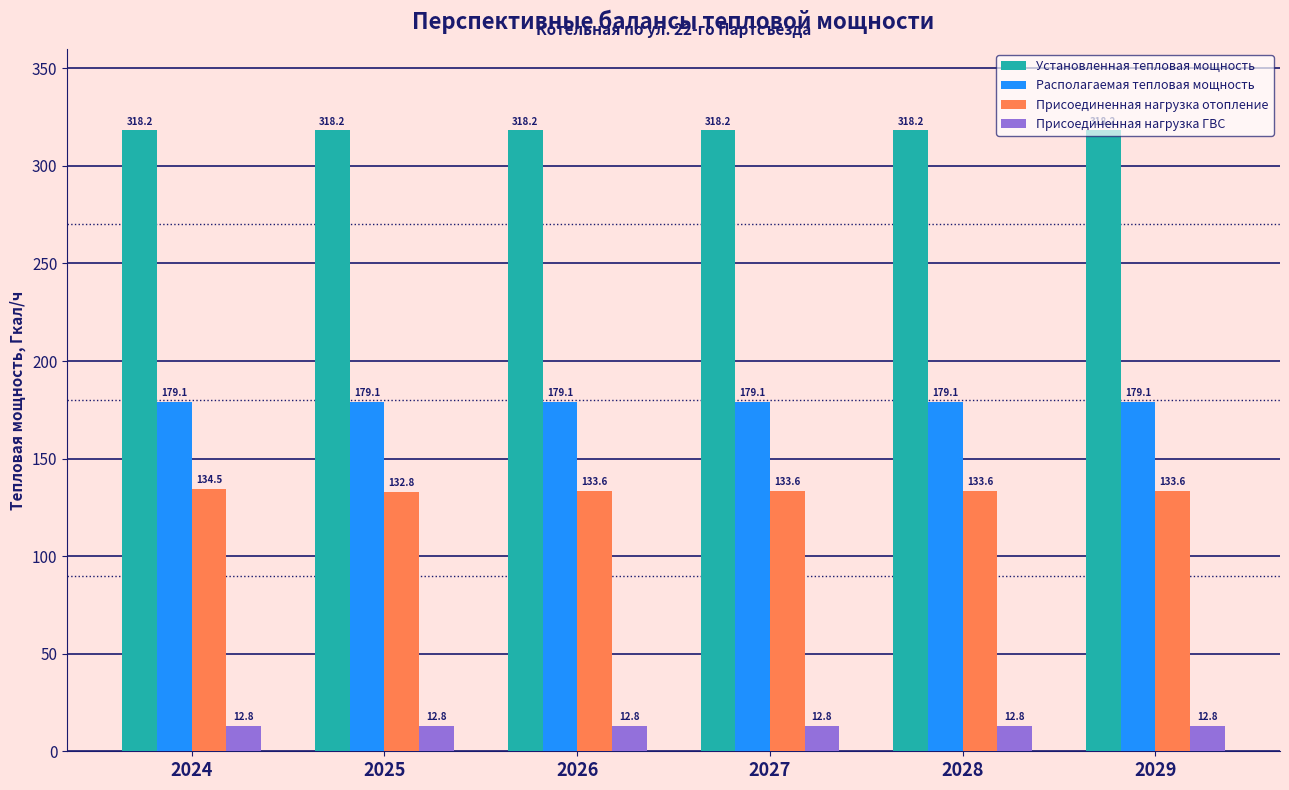

How many bars are there in total?

24